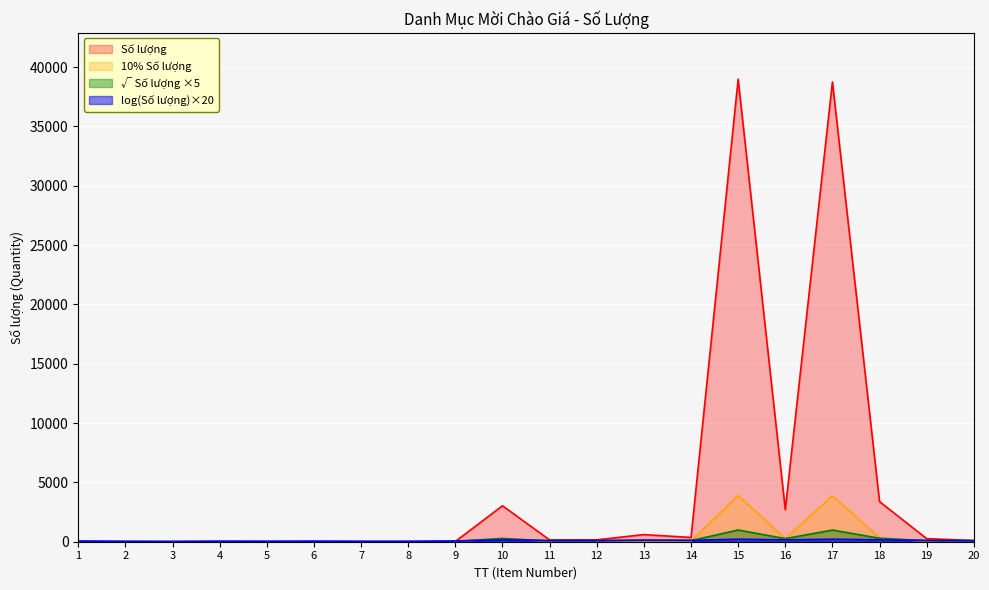

What is the difference between the values at 15 and 11?

38823